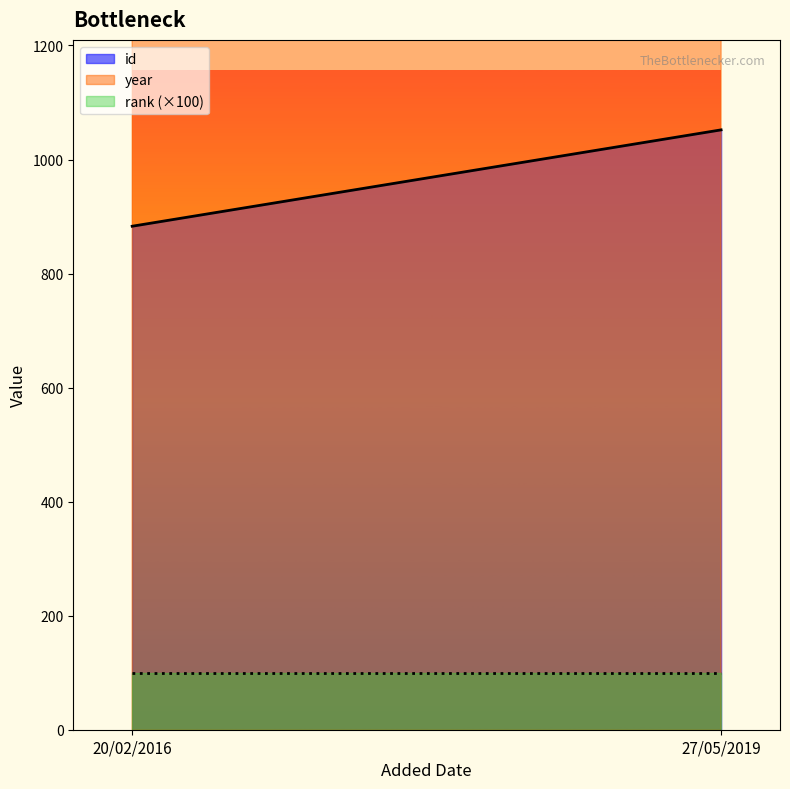

Count the id values in the range 883 to 1052.

2